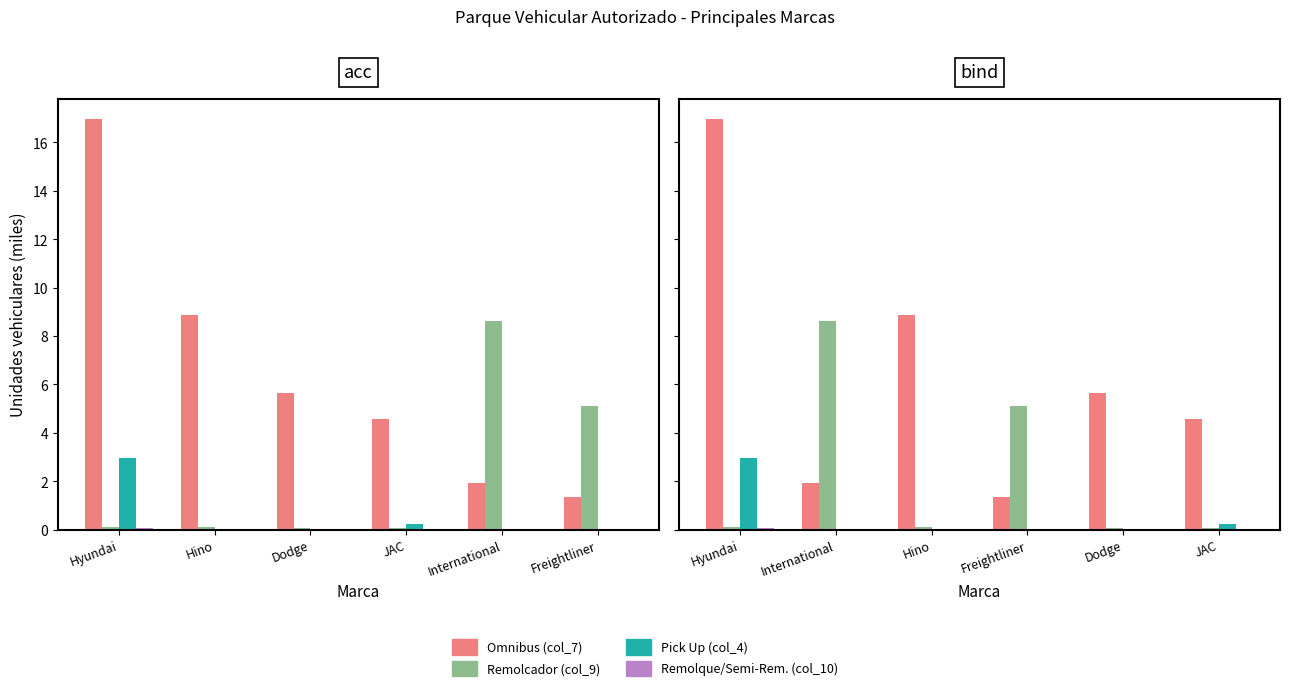

Where does the Omnibus (col_7) series first go above 5?

Hyundai